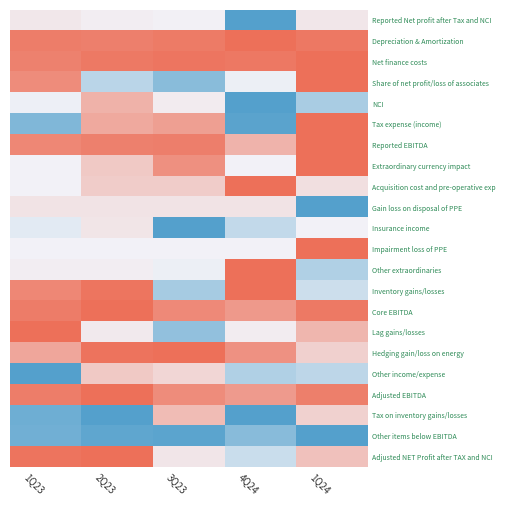

The value of Other extraordinaries at 0 is 0.2. True or false?

False